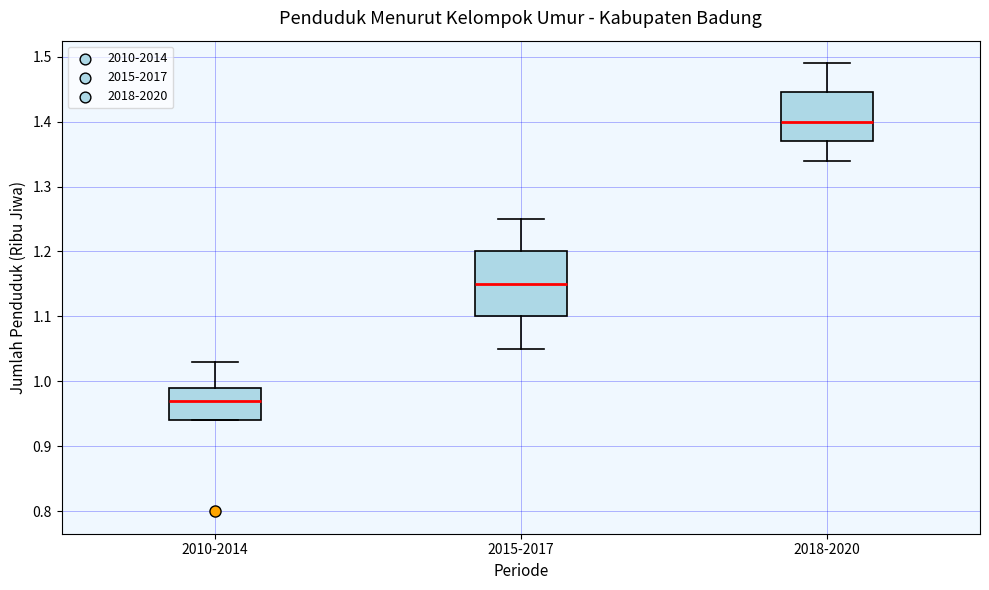

Reading left to right, read every box against the y-axis: the position of its median line, the range the box covers, and the ends of its whiskers. The values are not printed on the chart, so give them approximately, as read against the axis.

2010-2014: median 0.97, box 0.94 to 0.99, whiskers 0.94 to 1.03
2015-2017: median 1.15, box 1.10 to 1.20, whiskers 1.05 to 1.25
2018-2020: median 1.40, box 1.37 to 1.45, whiskers 1.34 to 1.49